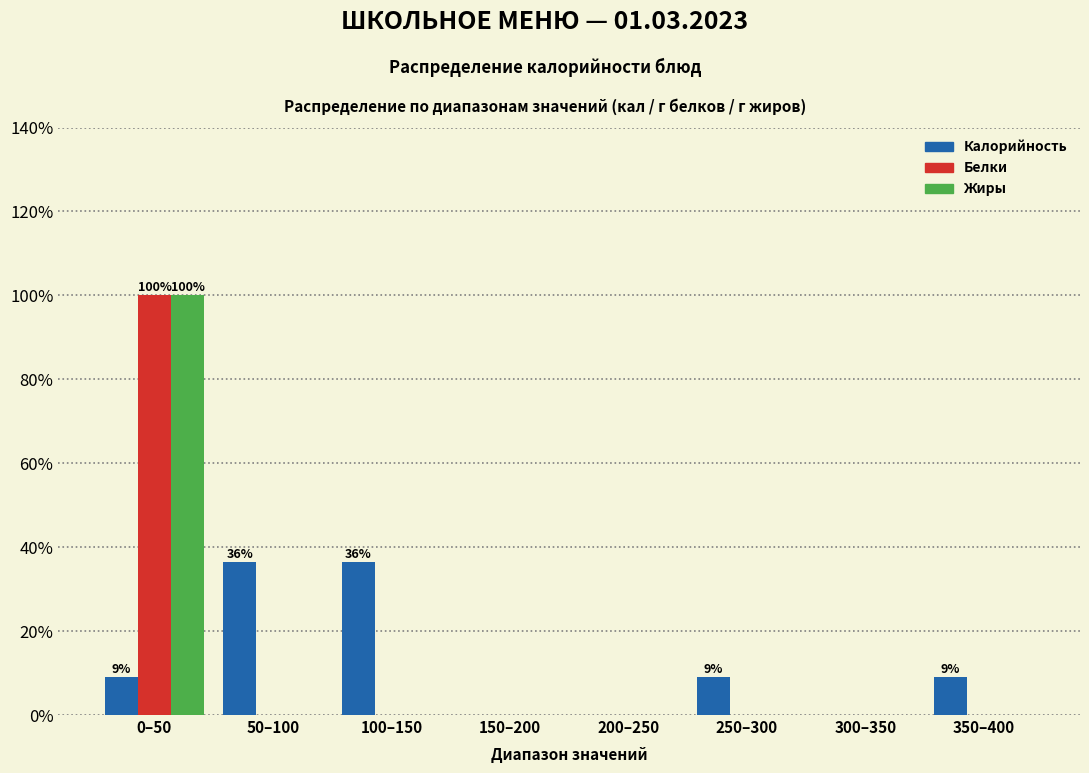

Reading left to right, transcribe all the data shown in this chart.

Калорийность: 0–50=9.1	50–100=36.4	100–150=36.4	150–200=0.0	200–250=0.0	250–300=9.1	300–350=0.0	350–400=9.1
Белки: 0–50=100.0	50–100=0.0	100–150=0.0	150–200=0.0	200–250=0.0	250–300=0.0	300–350=0.0	350–400=0.0
Жиры: 0–50=100.0	50–100=0.0	100–150=0.0	150–200=0.0	200–250=0.0	250–300=0.0	300–350=0.0	350–400=0.0